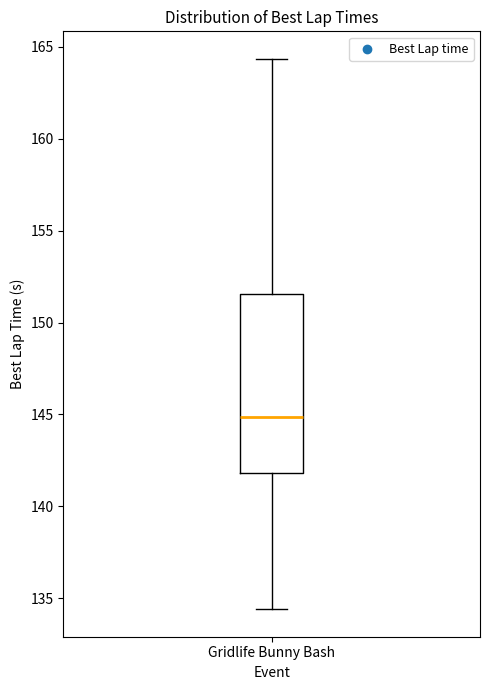

Transcribe this box plot: give where the median line is, the range the box spans, and where the two whiskers end, as read against the y-axis. The values are not printed on the chart, so give them approximately, as read against the axis.

median 145.0, box 142.0 to 151.5, whiskers 134.5 to 164.5